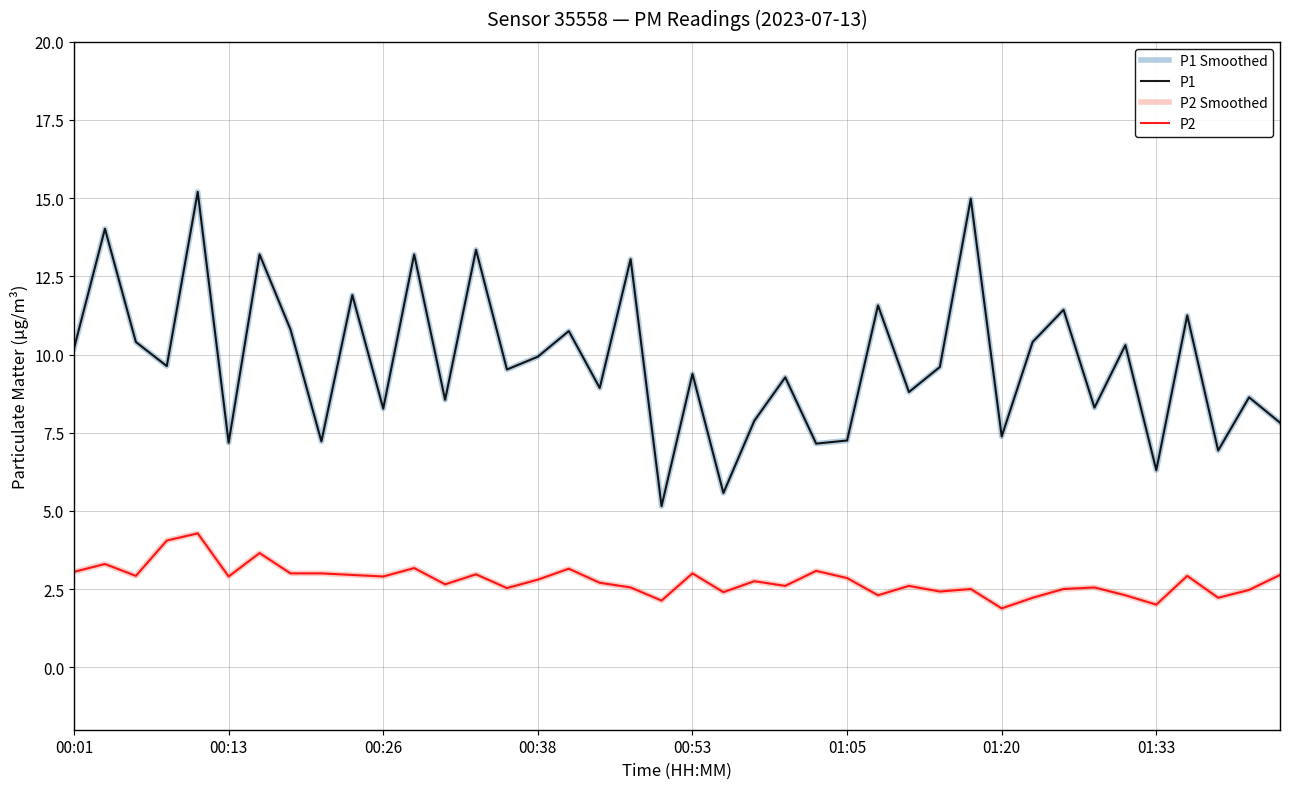

Is this an area chart (filled region under the line)?

No